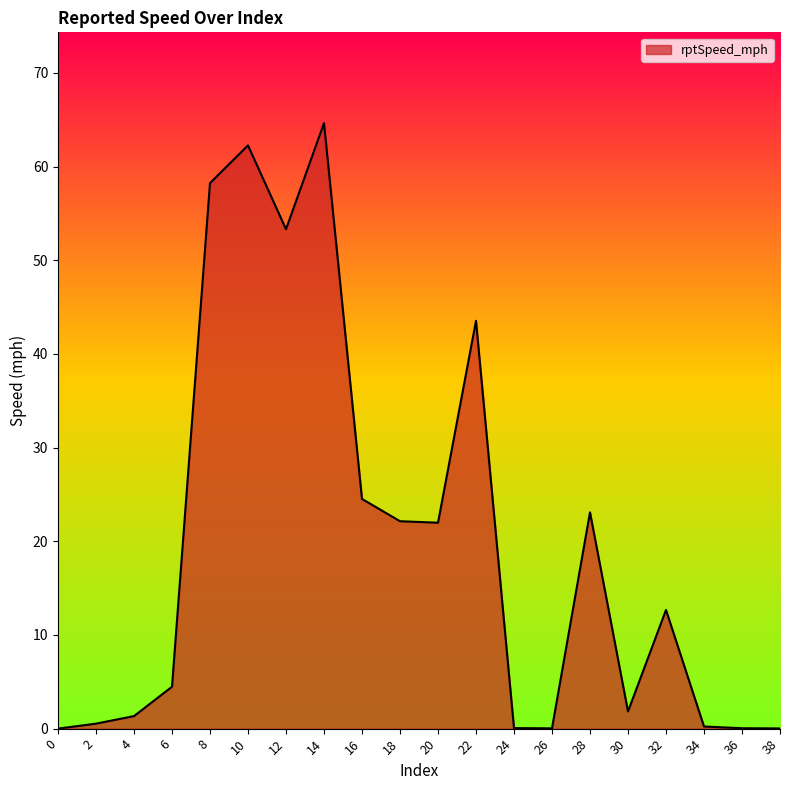

True or false: the data shows 22.1 at 18.

True